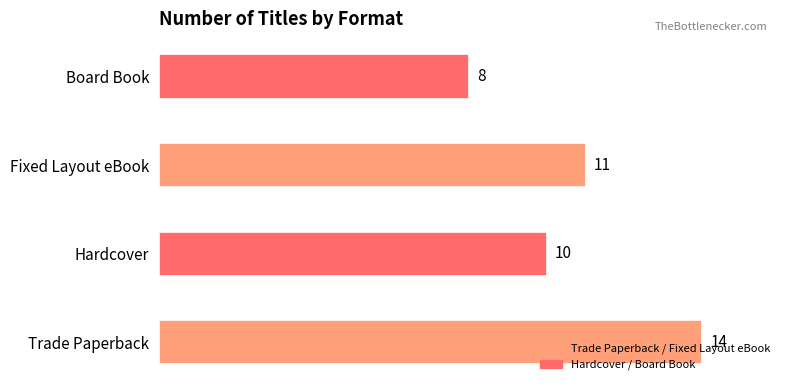

Where is the data nearest to the value 11?

Fixed Layout eBook